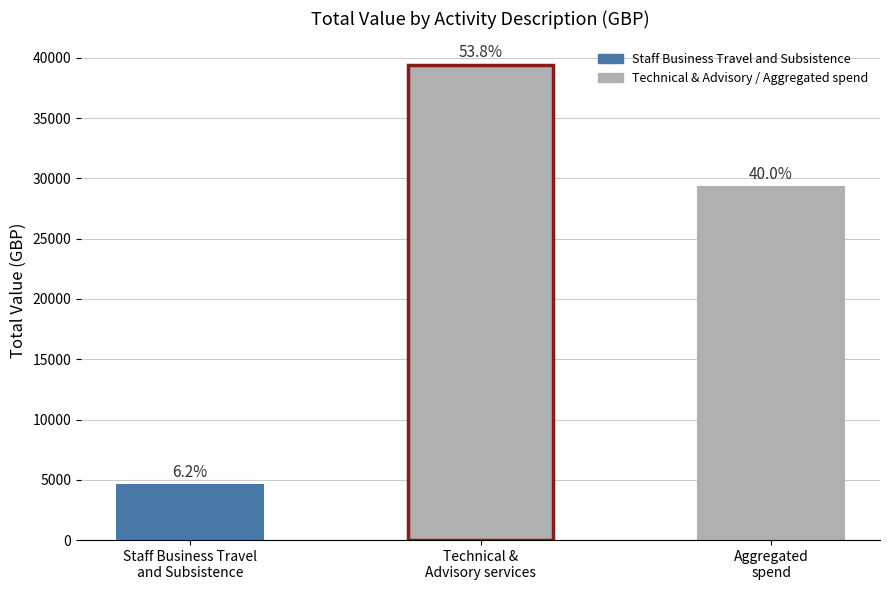

The chart shows a value of 29319 at Aggregated
spend. True or false?

True